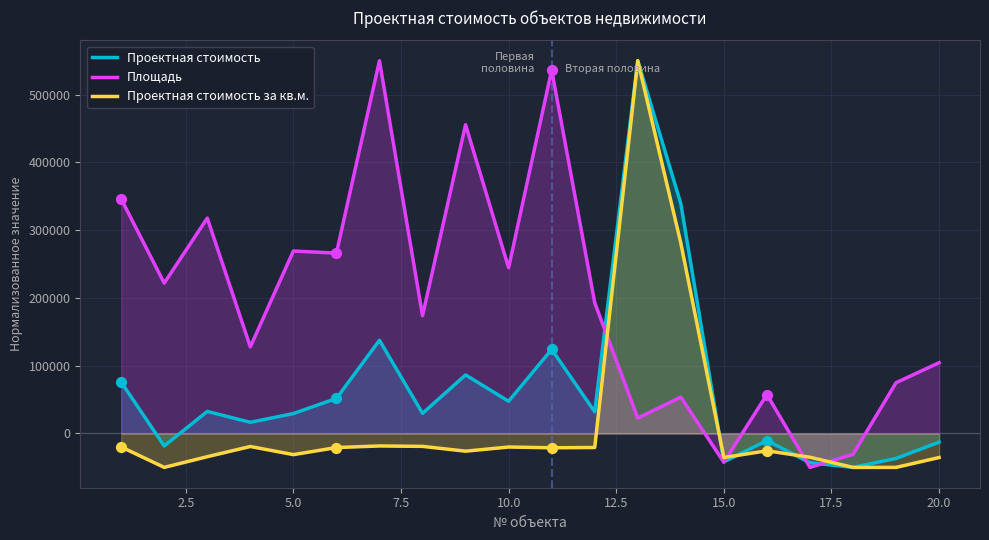

Which series contains the highest Y value?

Проектная стоимость